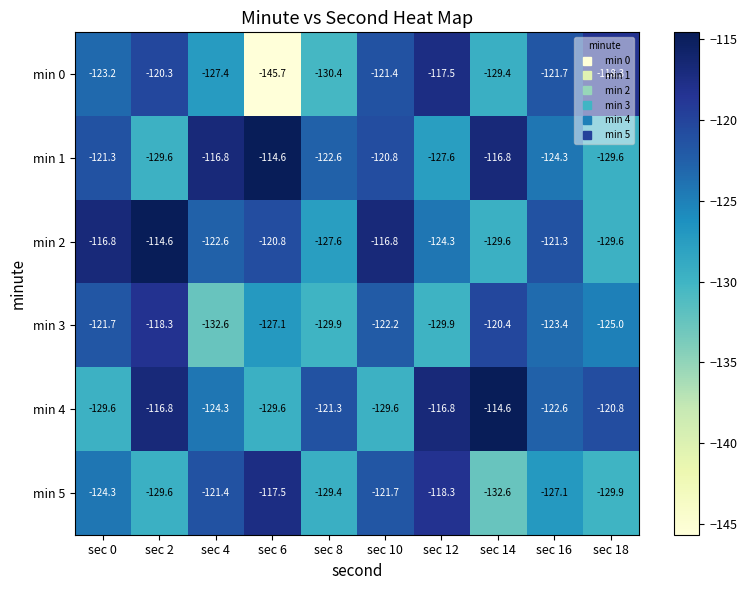

Where is min 3 nearest to the value -125?

sec 18